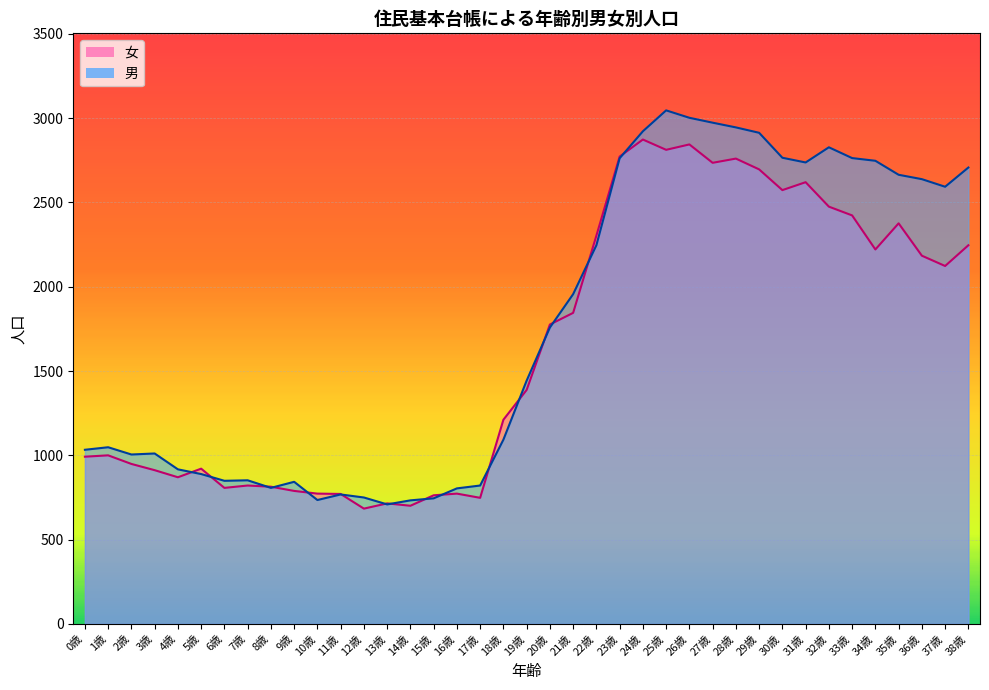

What is the label of the 21st point from the right?

18歳